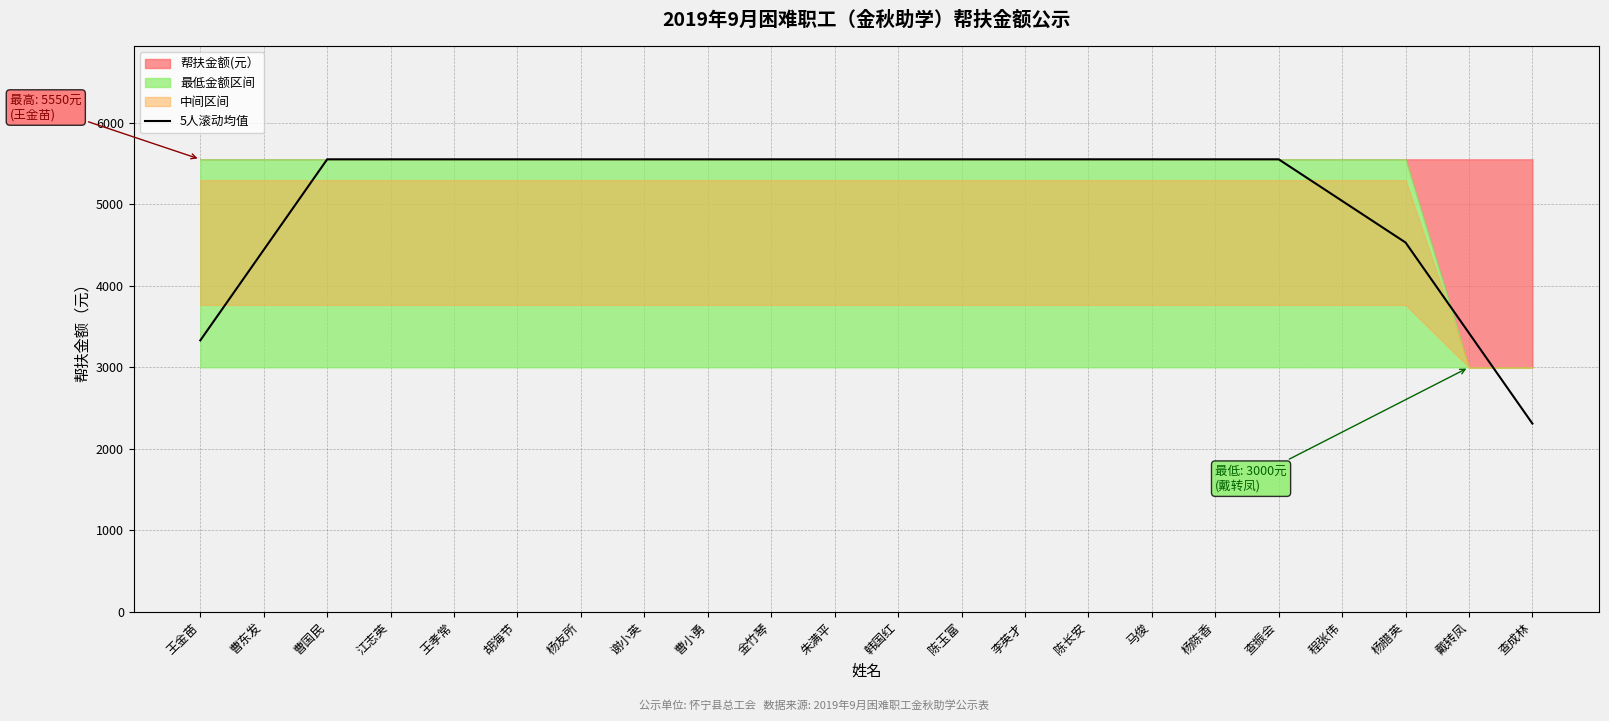

Reading left to right, extract all data points from this chart.

3330	4440	5550	5550	5550	5550	5550	5550	5550	5550	5550	5550	5550	5550	5550	5550	5550	5550	5040	4530	3420	2310